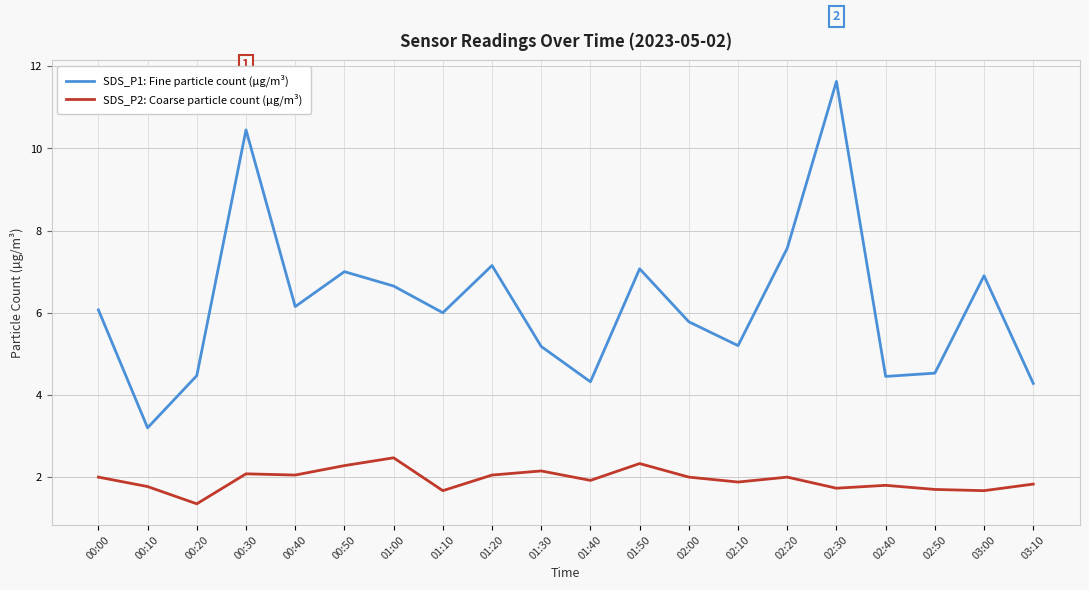

What is the sum of the SDS_P1: Fine particle count (µg/m³) values at 00:40 and 02:10?

11.4